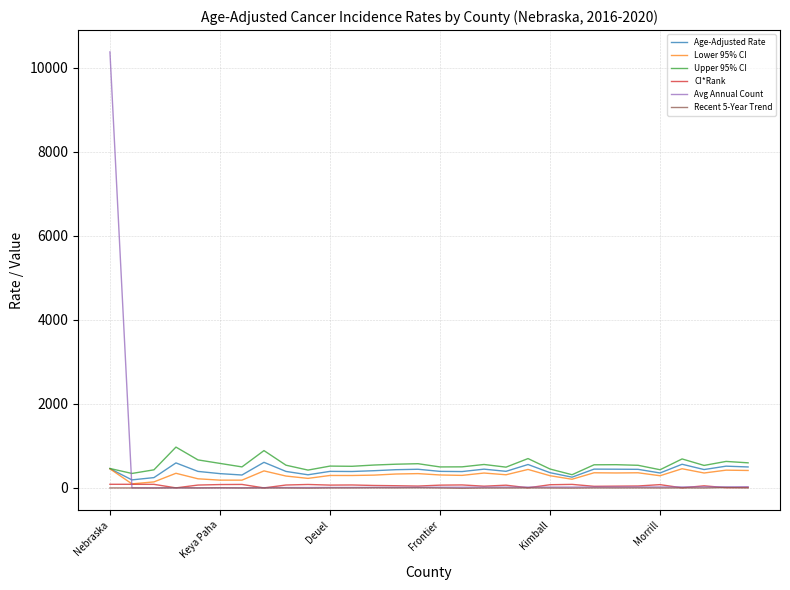

Which series has the widest spread of values?

Avg Annual Count